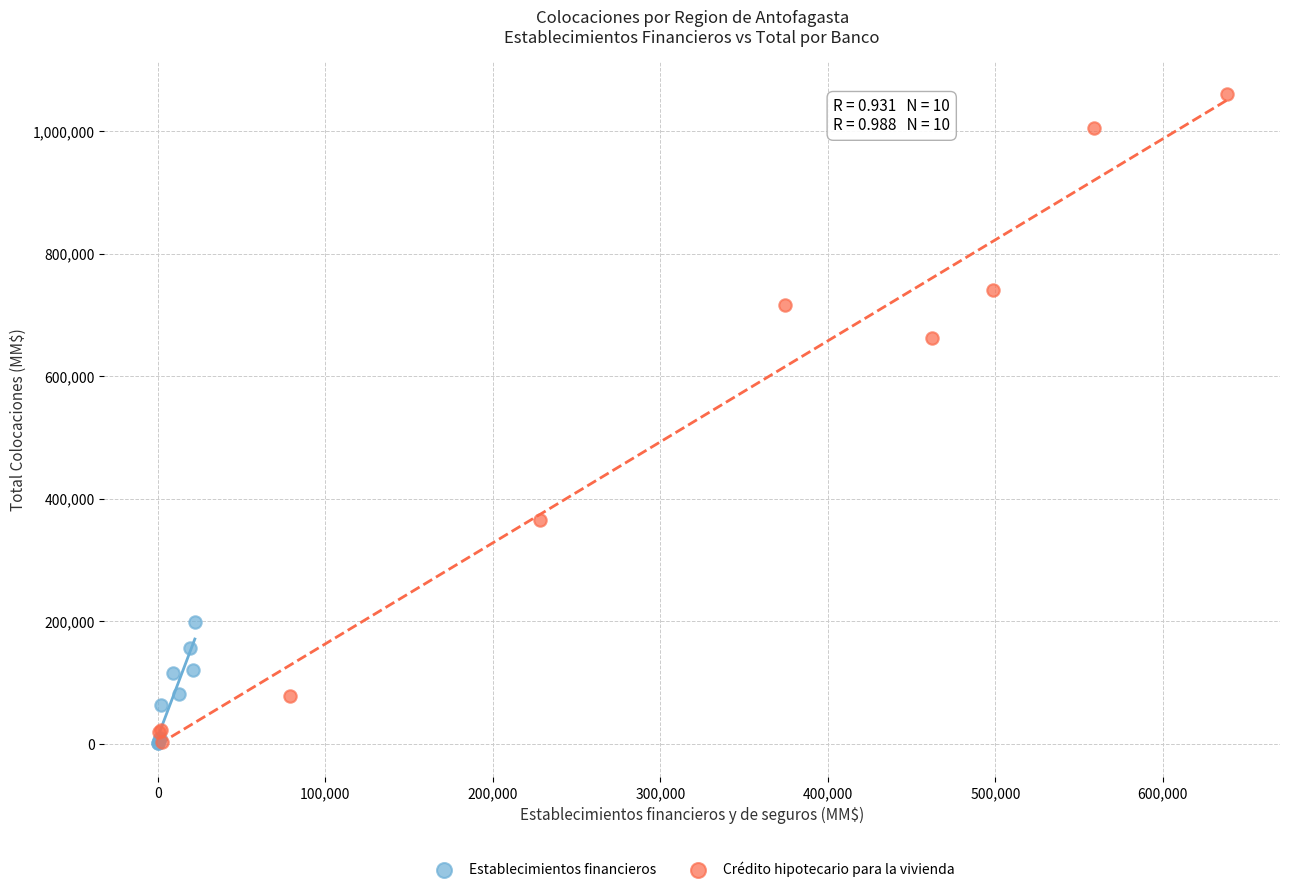

Which series reaches the maximum Y coordinate?

Crédito hipotecario para la vivienda